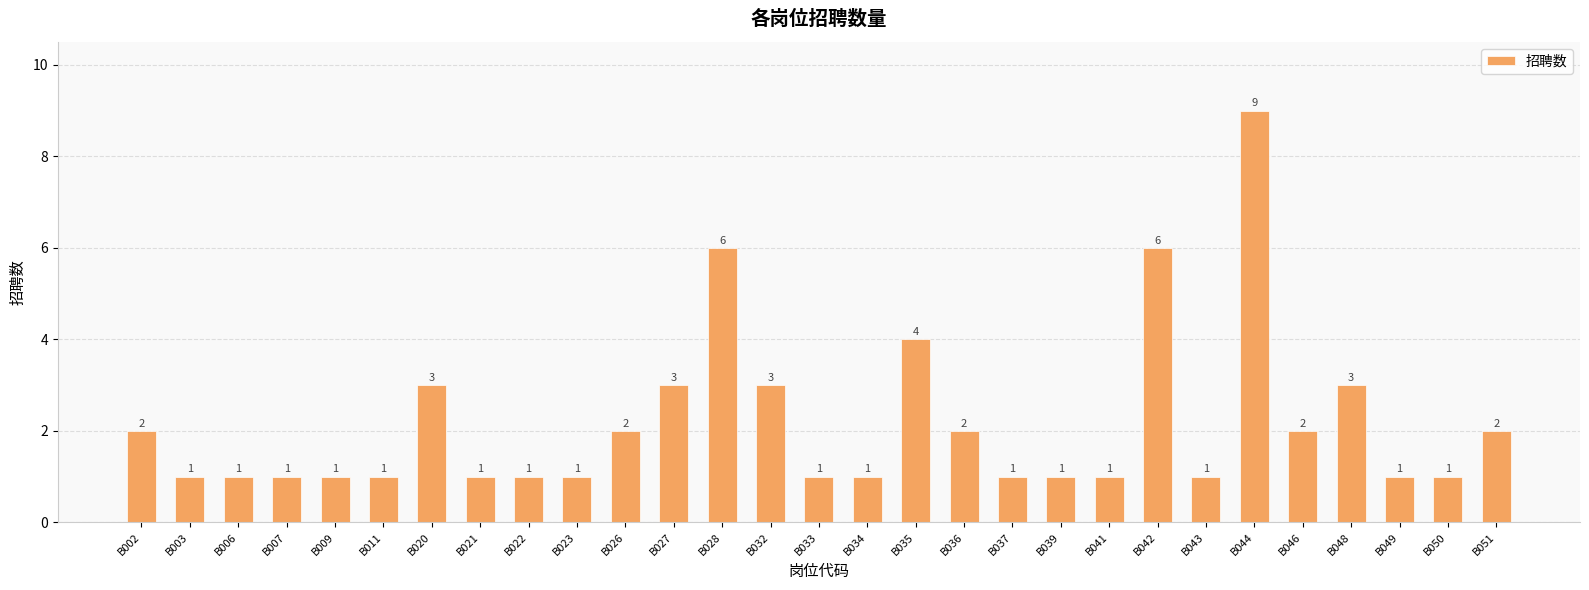

What is the ratio of the value at B048 to the value at B037?

3.0